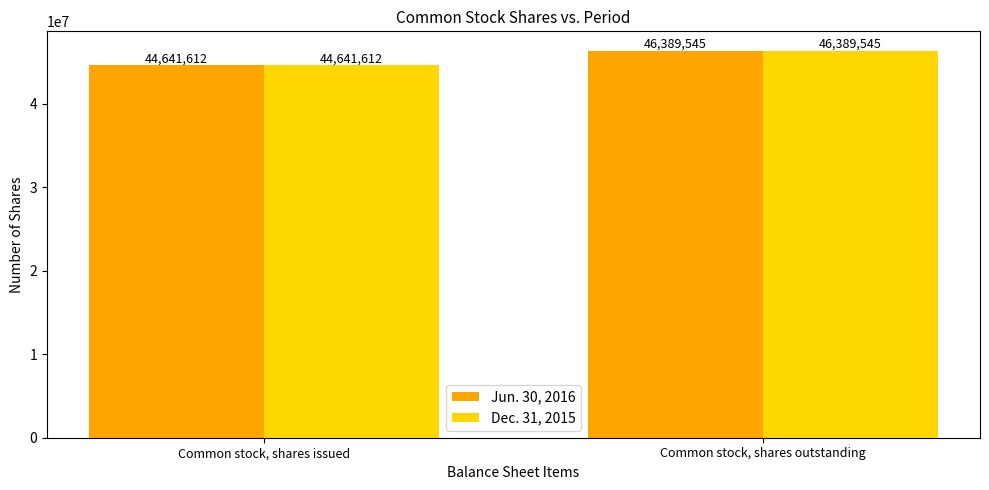

How many bars are there in each group?

2